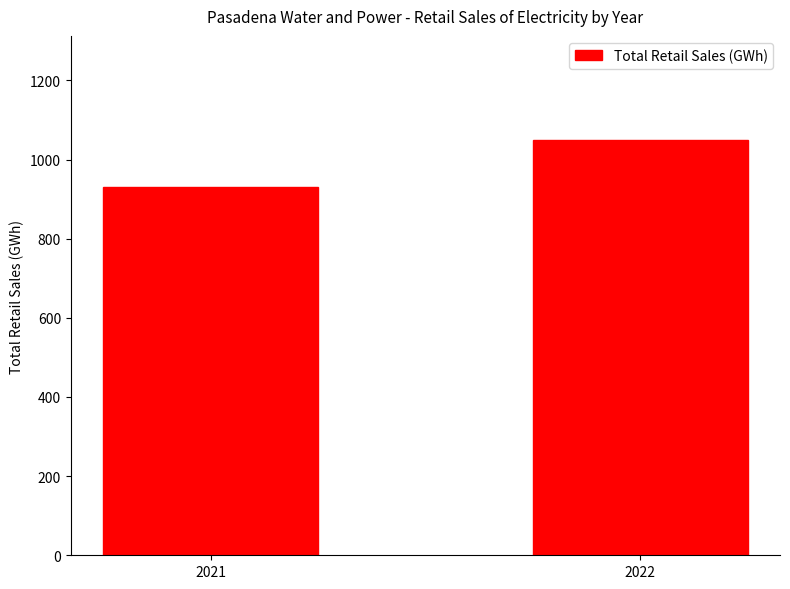

What is the sum of the values at 2022 and 2021?

1981.2